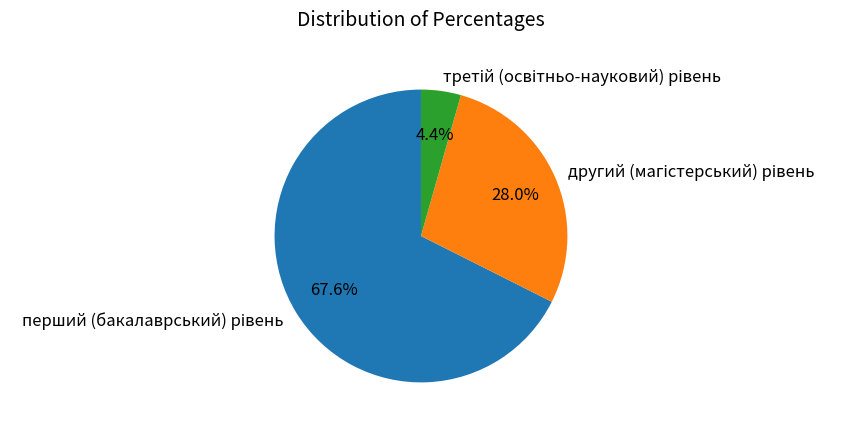

Is there a majority slice in this chart?

Yes